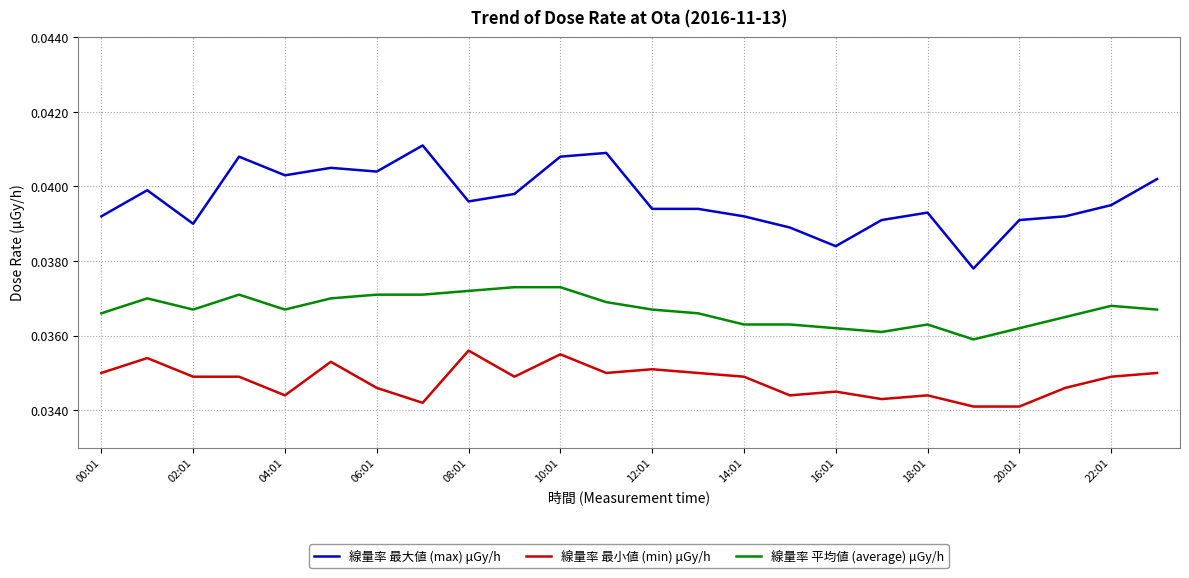

Which series has the largest range (max minus min)?

線量率 最大値 (max) μGy/h